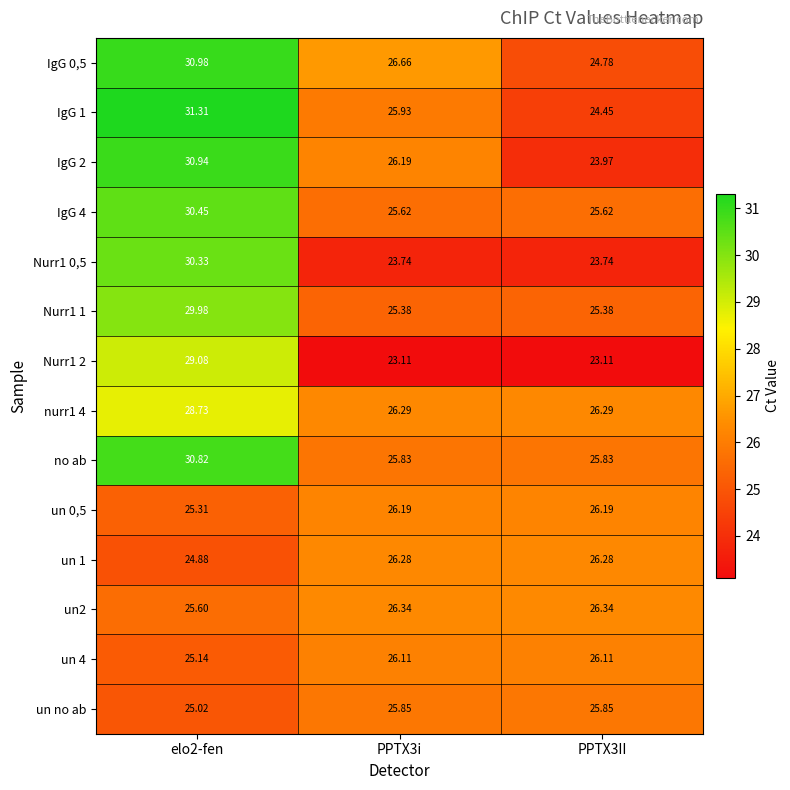

Between elo2-fen and PPTX3i, which series saw the biggest shift?

Nurr1 0,5